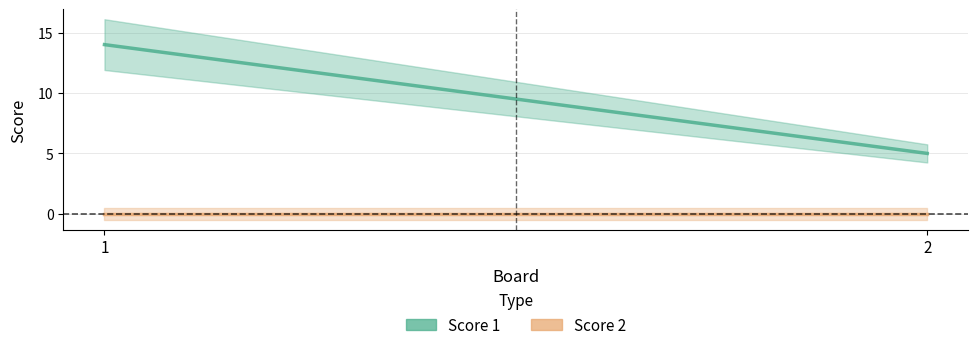

Reading left to right, list all the values displayed in this chart.

Score 1: 1=14	2=5
Score 2: 1=0	2=0